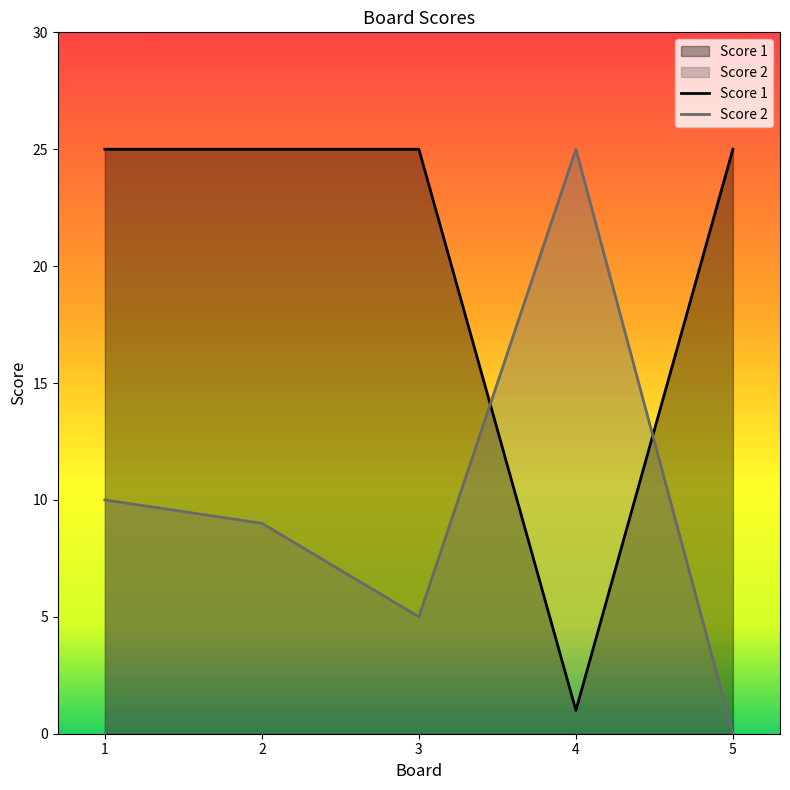

List the series in order of their overall mean, highest first.

Score 1, Score 2